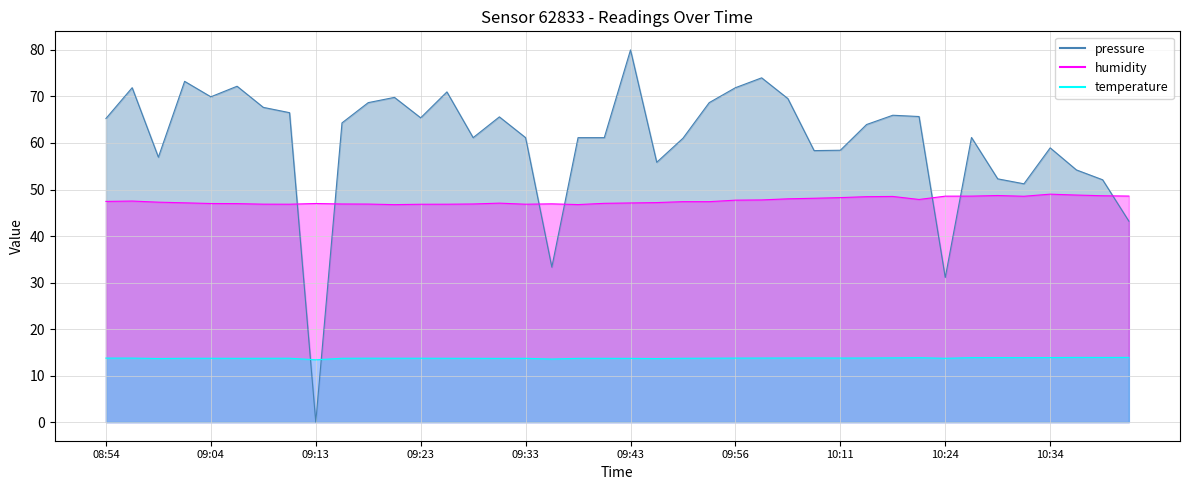

What is the value of the temperature point at the 34th from the left?

13.9